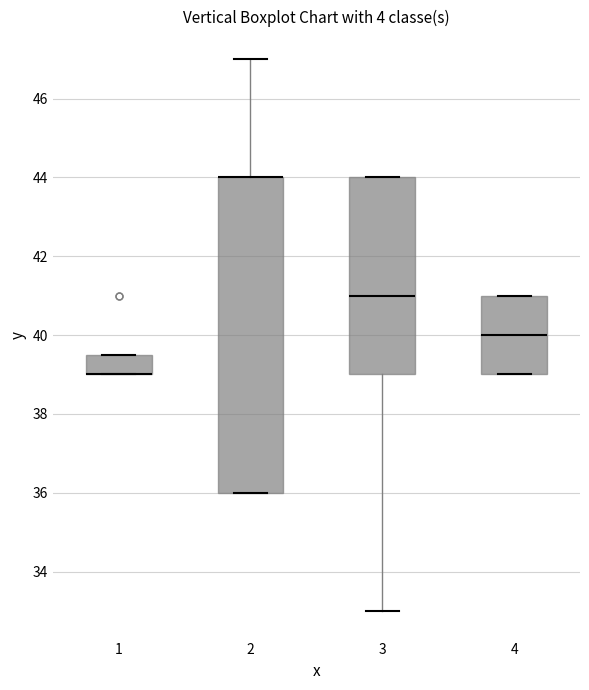

Reading left to right, transcribe this box plot: for each box, give where its median line is, the range the box spans, and where its two whiskers end, as read against the y-axis. The values are not printed on the chart, so give them approximately, as read against the axis.

1: median 39.0 (drawn on the box's lower edge), box 39.0 to 39.6, whiskers 39.0 to 39.6
2: median 44.0 (drawn on the box's upper edge), box 36.0 to 44.0, whiskers 36.0 to 47.0
3: median 41.0, box 39.0 to 44.0, whiskers 33.0 to 44.0
4: median 40.0, box 39.0 to 41.0, whiskers 39.0 to 41.0